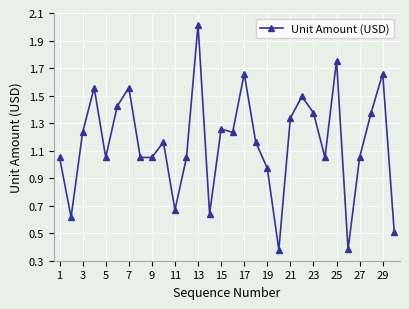

True or false: the data has more than 0 interior local peaks.

True